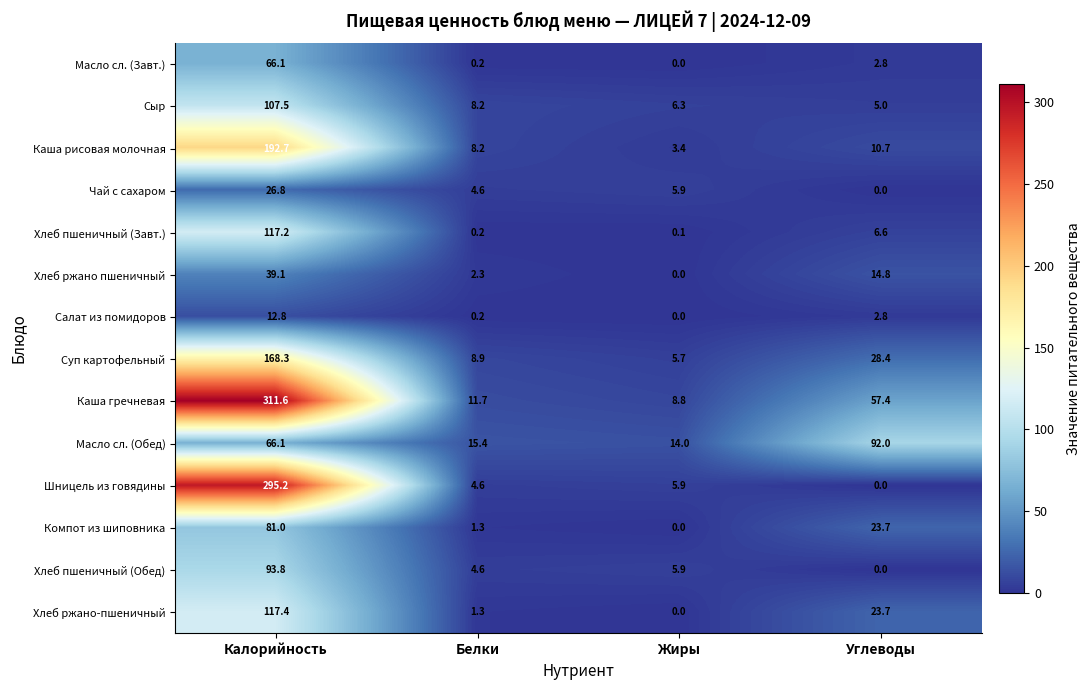

The Суп картофельный series shows 8.7 at Жиры. True or false?

False